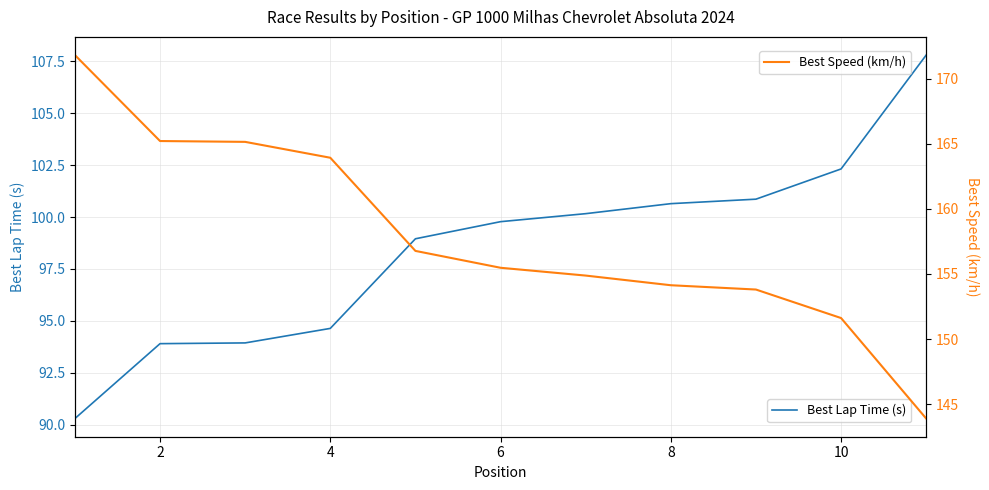

True or false: Best Lap Time (s) and Best Speed (km/h) intersect in this chart.

False